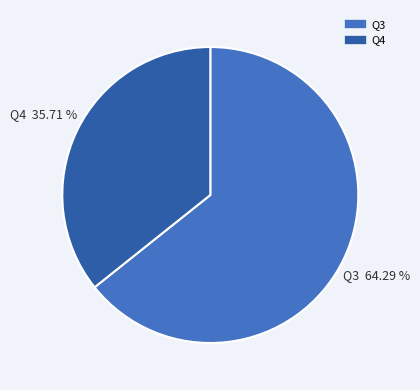

Does Q3 represent more than half of the total?

Yes